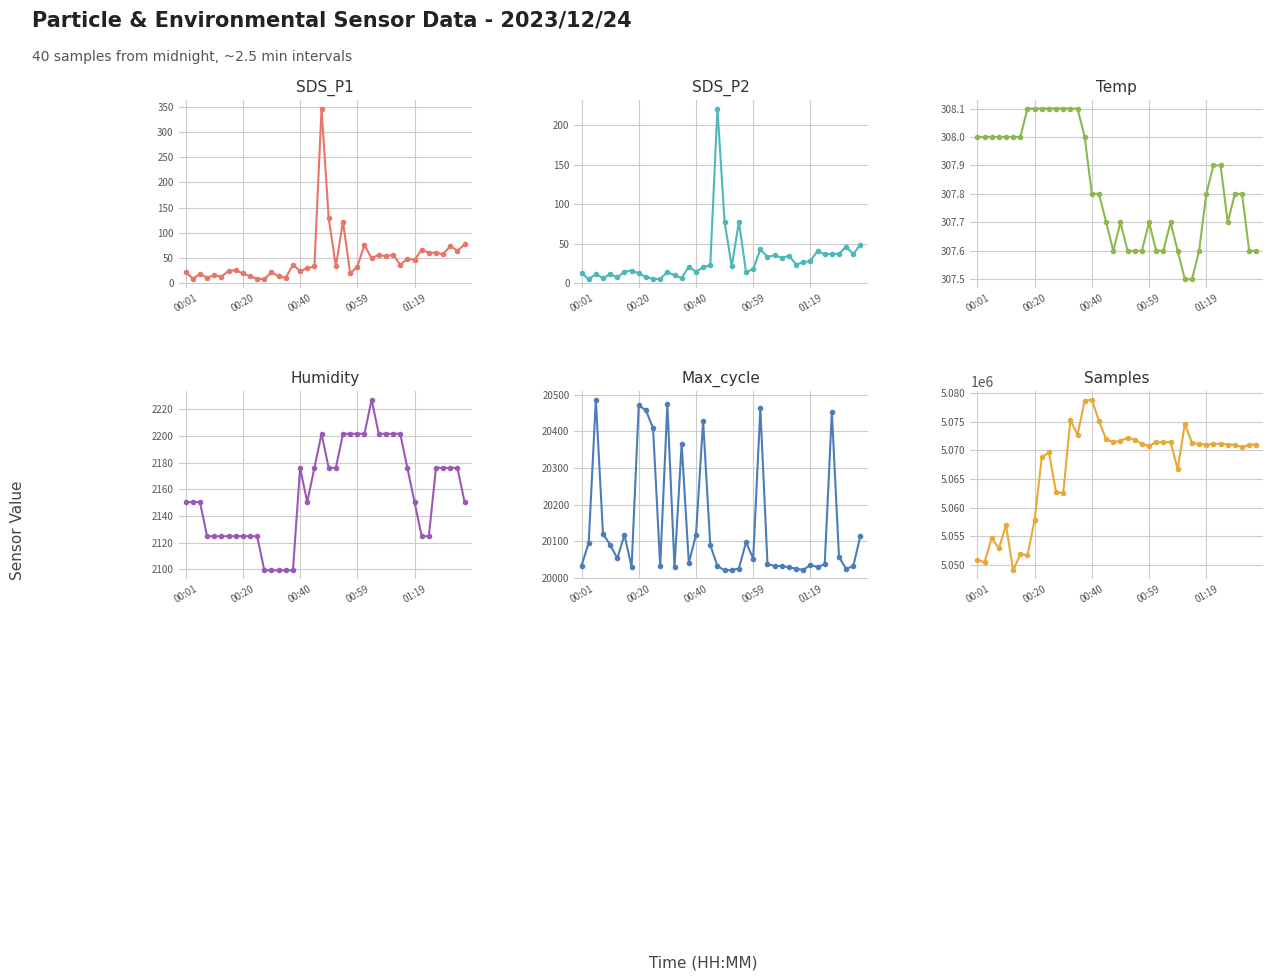

Count the number of data series in this chart.

6